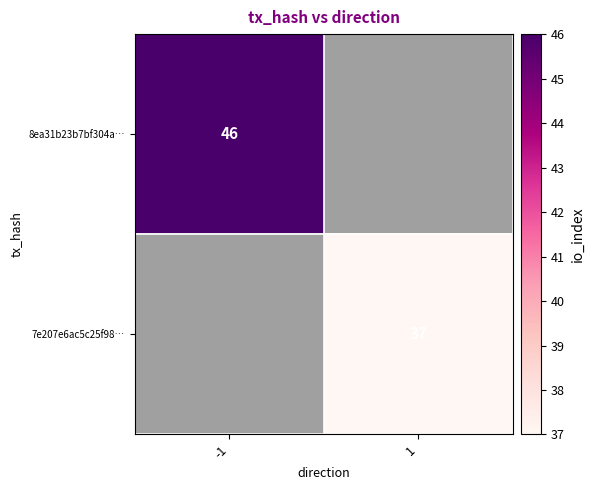

At which category does the chart reach its peak across all series?

-1